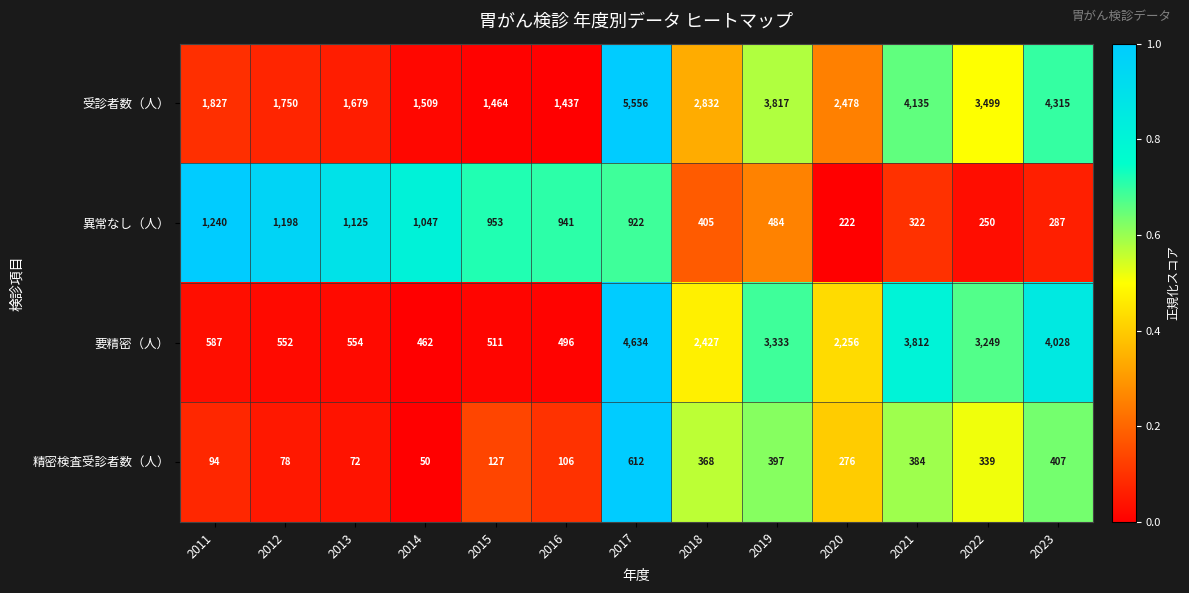

The 異常なし（人） series shows 509 at 2016. True or false?

False